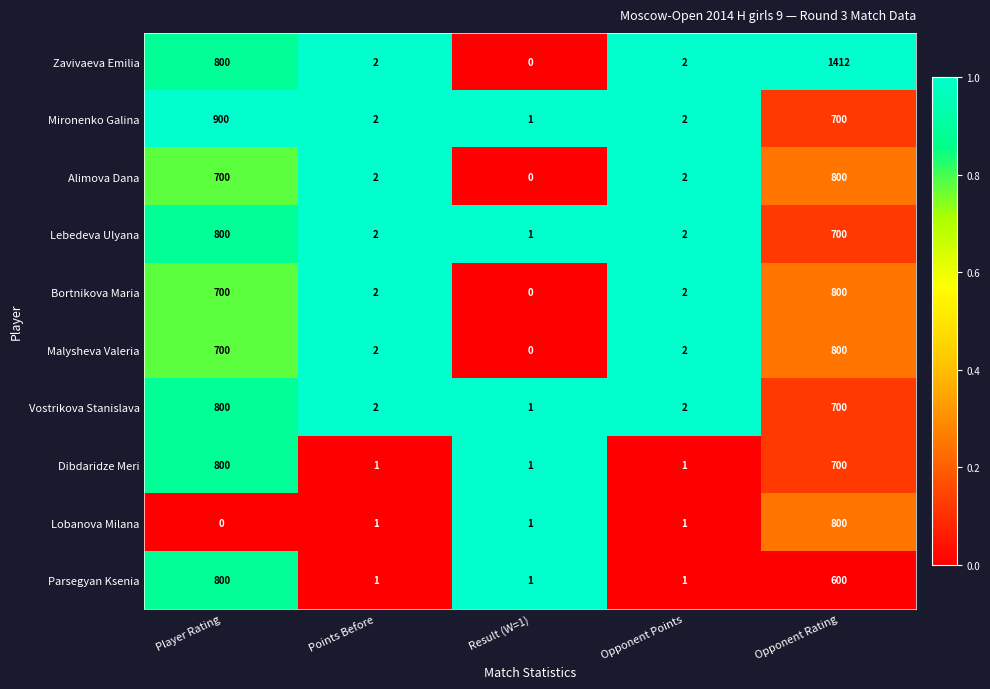

True or false: Parsegyan Ksenia has a value of 1 at Points Before.

True